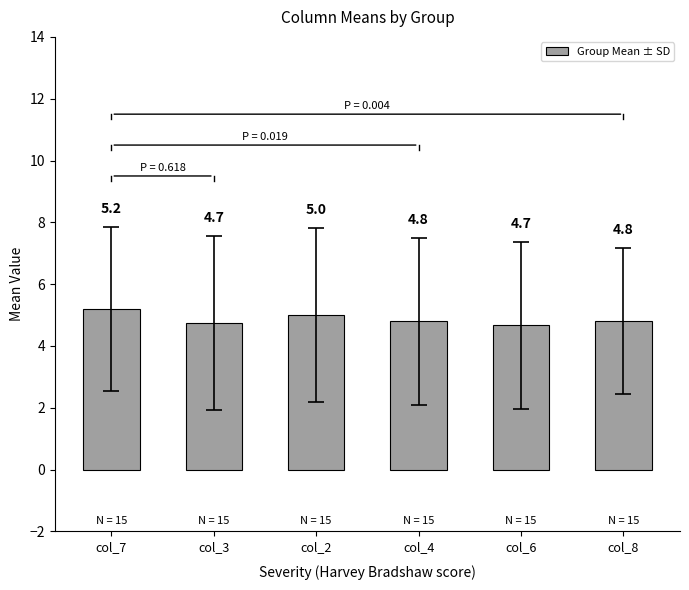

The value at col_6 is 4.7. True or false?

True